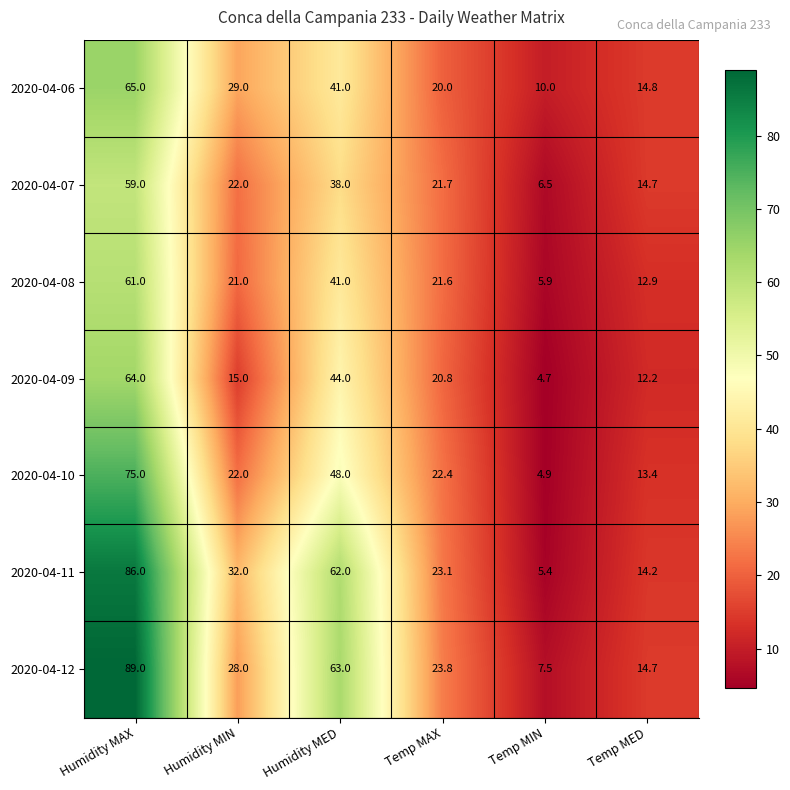

Which series has the largest total across all categories?

2020-04-12